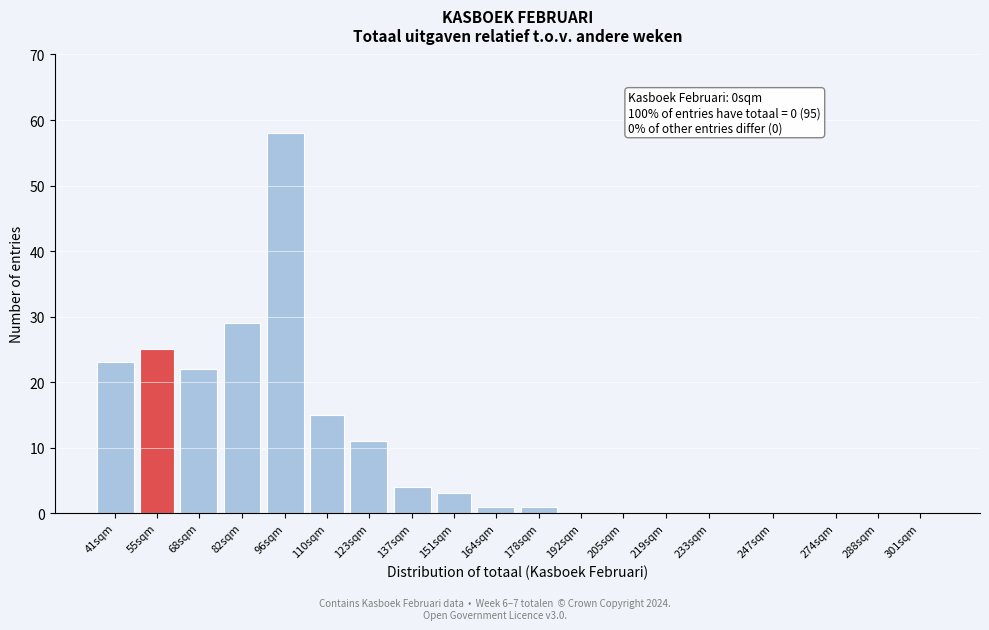

Reading left to right, what are all the values shown in this chart?

41sqm=23	55sqm=25	68sqm=22	82sqm=29	96sqm=58	110sqm=15	123sqm=11	137sqm=4	151sqm=3	164sqm=1	178sqm=1	192sqm=0	205sqm=0	219sqm=0	233sqm=0	247sqm=0	274sqm=0	288sqm=0	301sqm=0